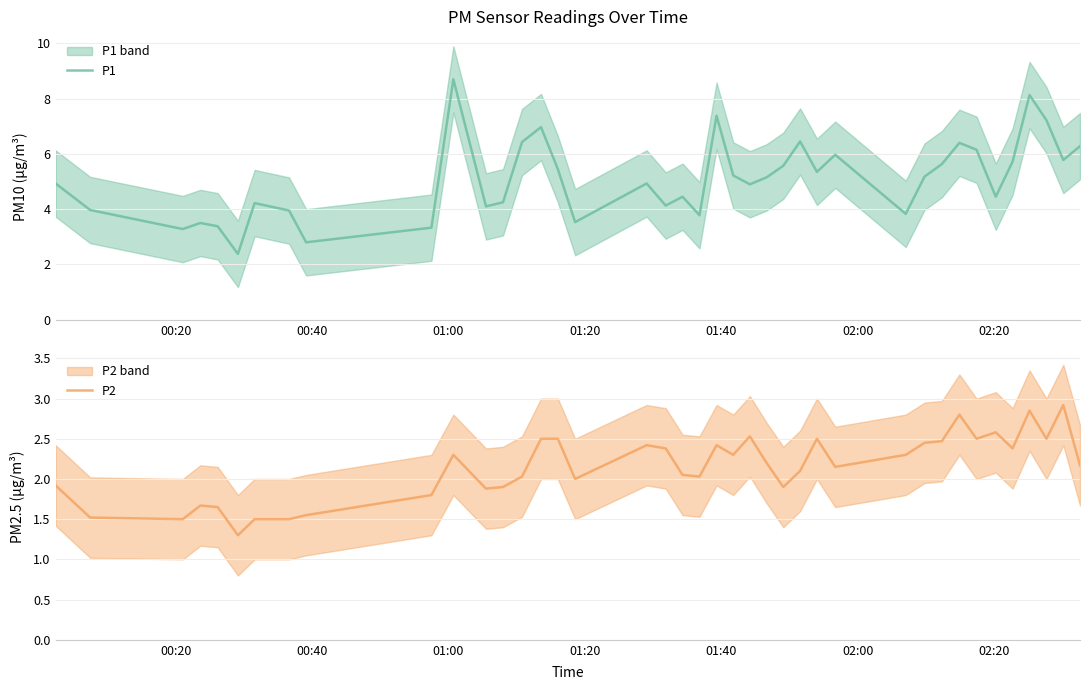

What is the highest value of the P1 series?

8.7